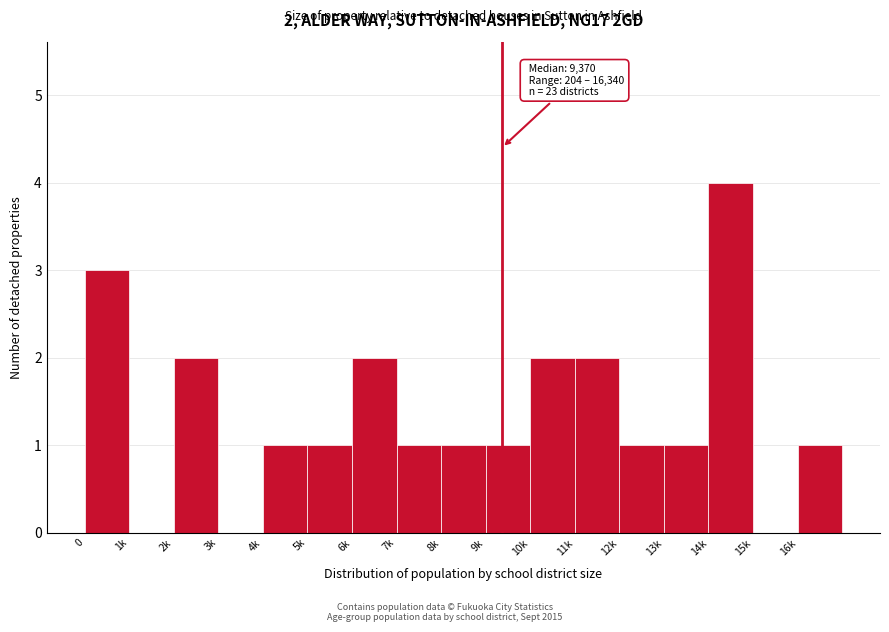

Reading left to right, transcribe all the data shown in this chart.

0=3	1k=0	2k=2	3k=0	4k=1	5k=1	6k=2	7k=1	8k=1	9k=1	10k=2	11k=2	12k=1	13k=1	14k=4	15k=0	16k=1